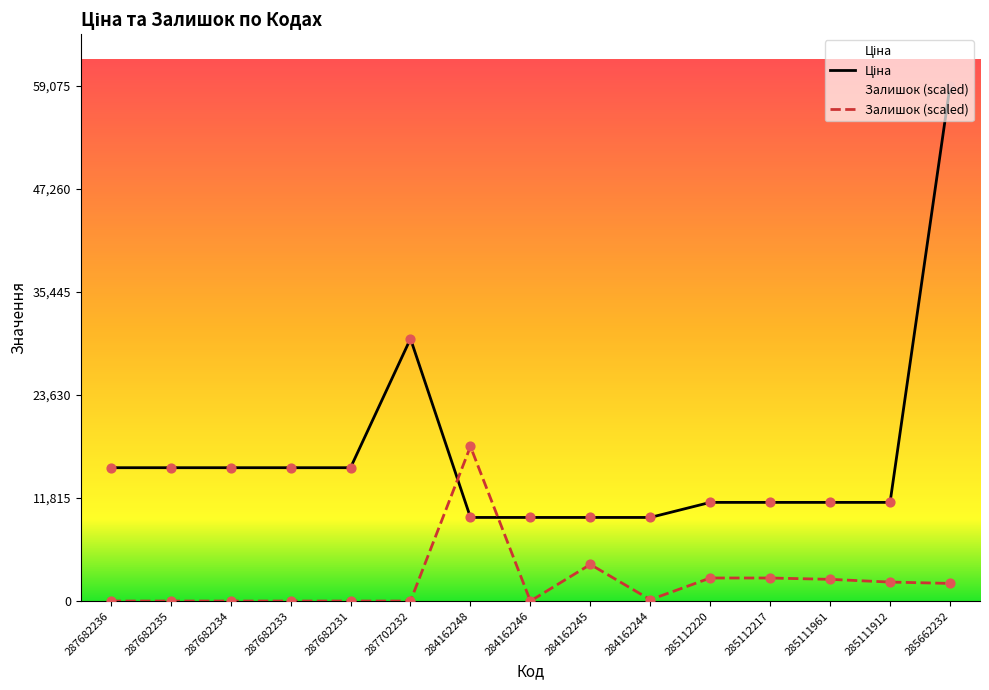

Which series contains the highest Y value?

Ціна